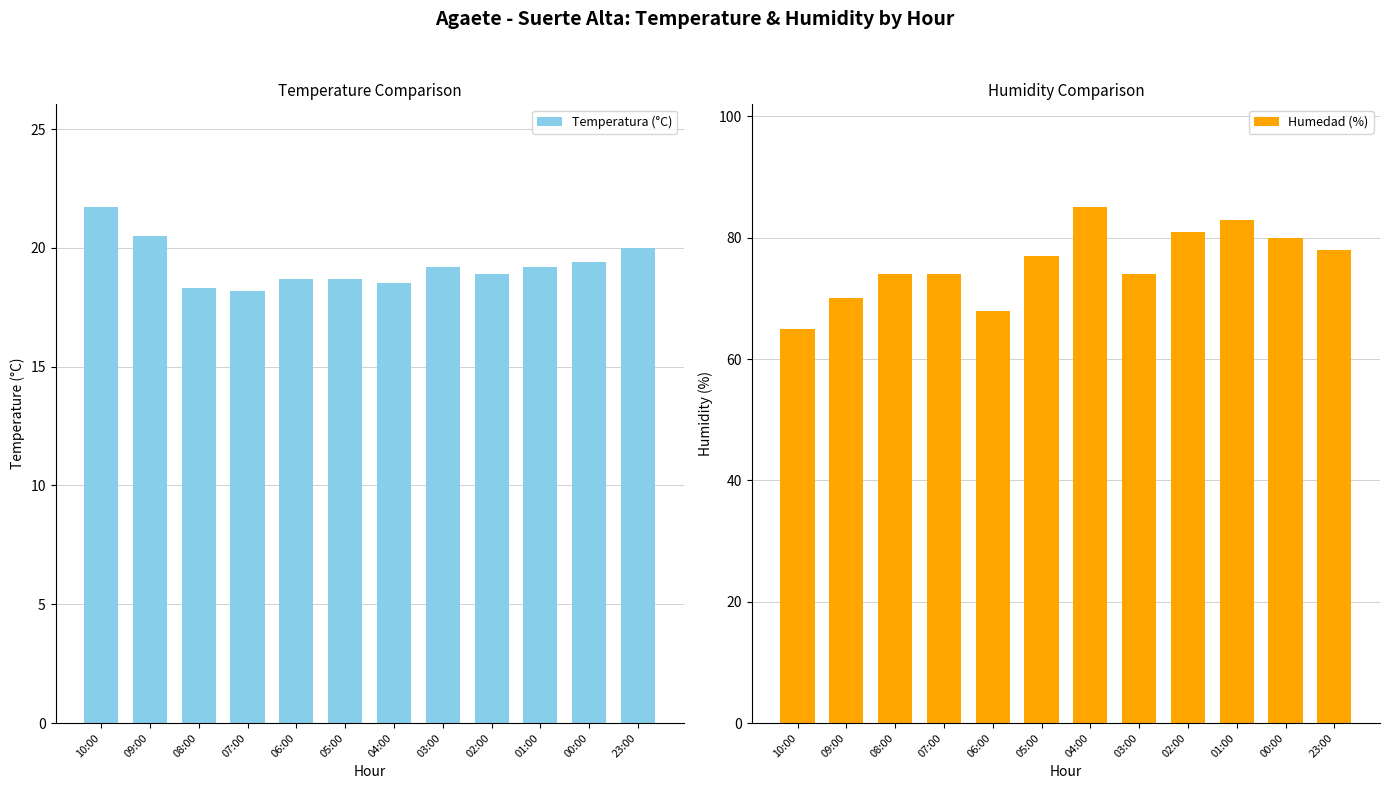

What is the difference between the maximum and minimum values in the Humedad (%) series?

20